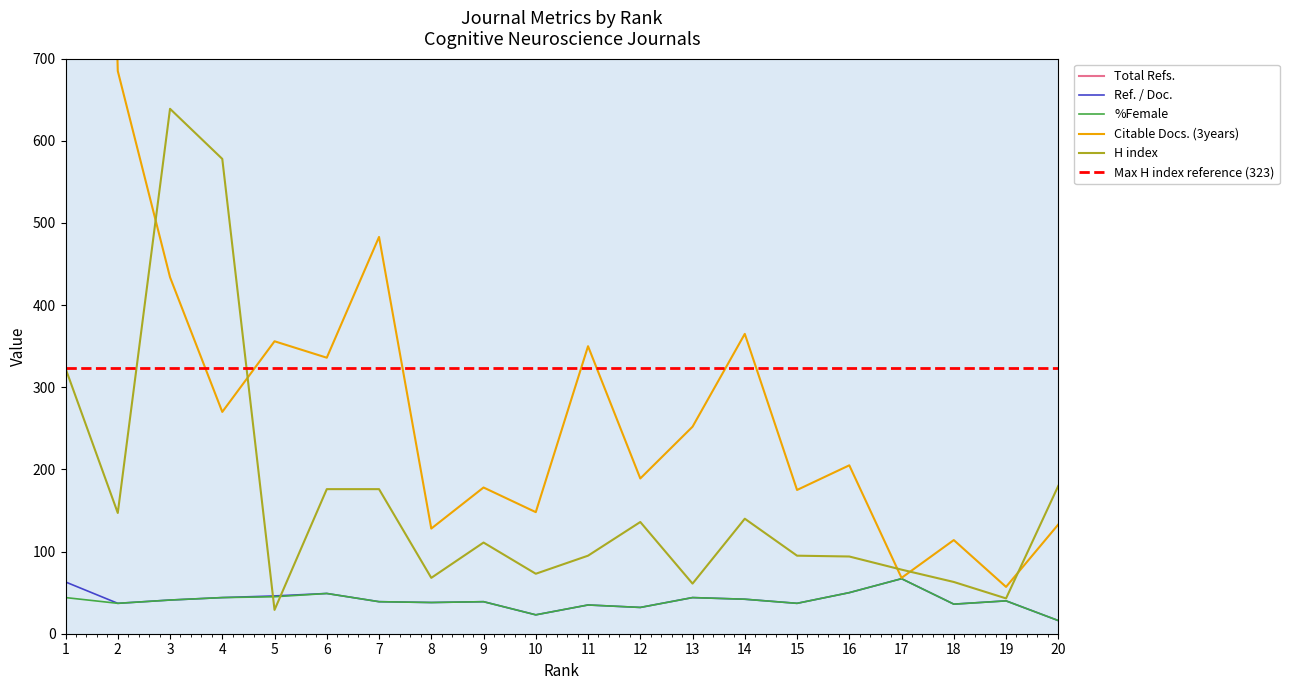

Is this an area chart (filled region under the line)?

No